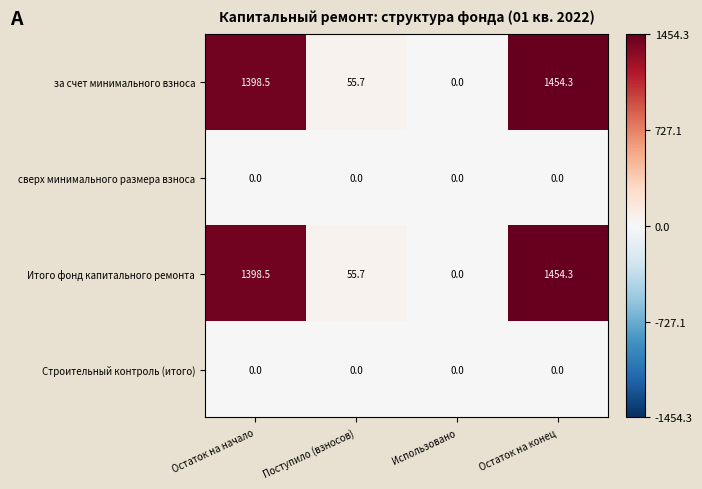

The value of за счет минимального взноса at Остаток на начало is 1398.5. True or false?

True